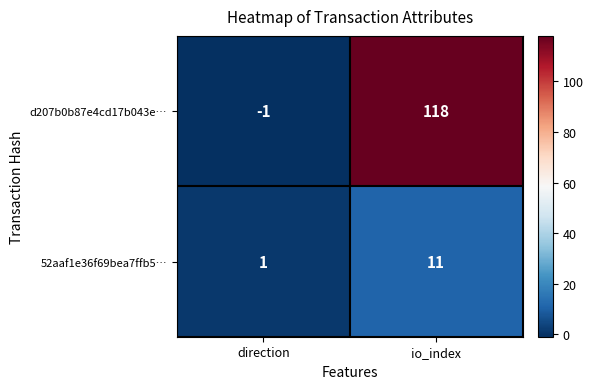

Which series has the largest total across all categories?

d207b0b87e4cd17b043e…